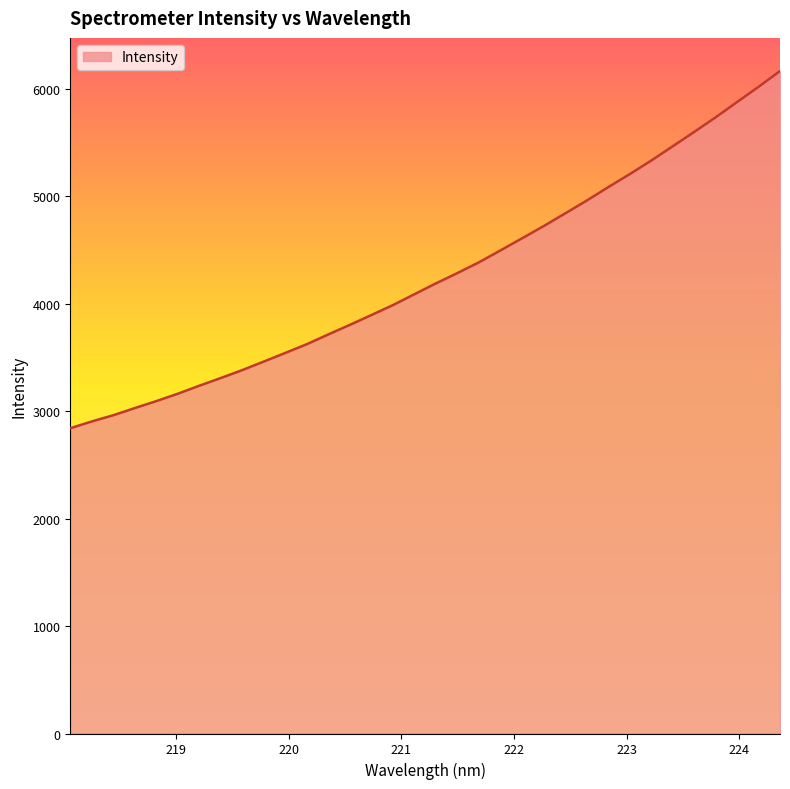

What is the maximum value shown in the chart?

6164.8